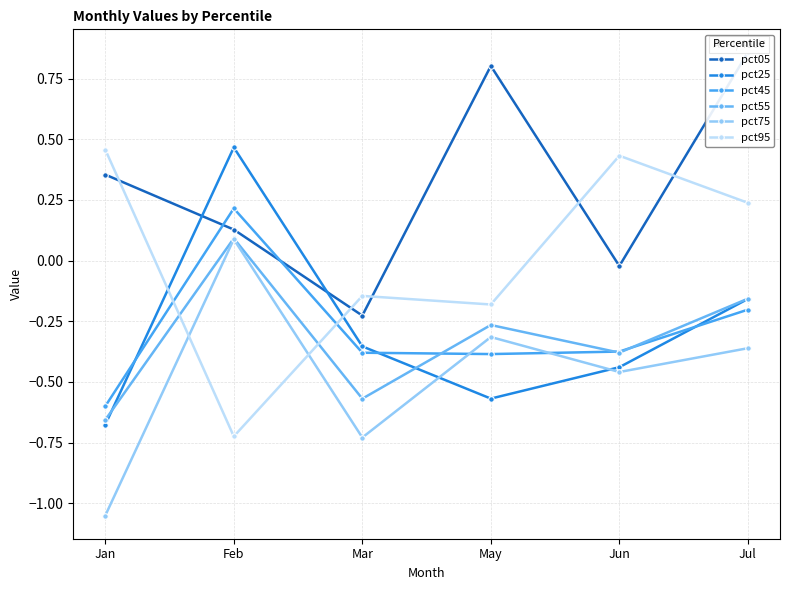

Where do pct75 and pct25 first cross each other?

Mar and May